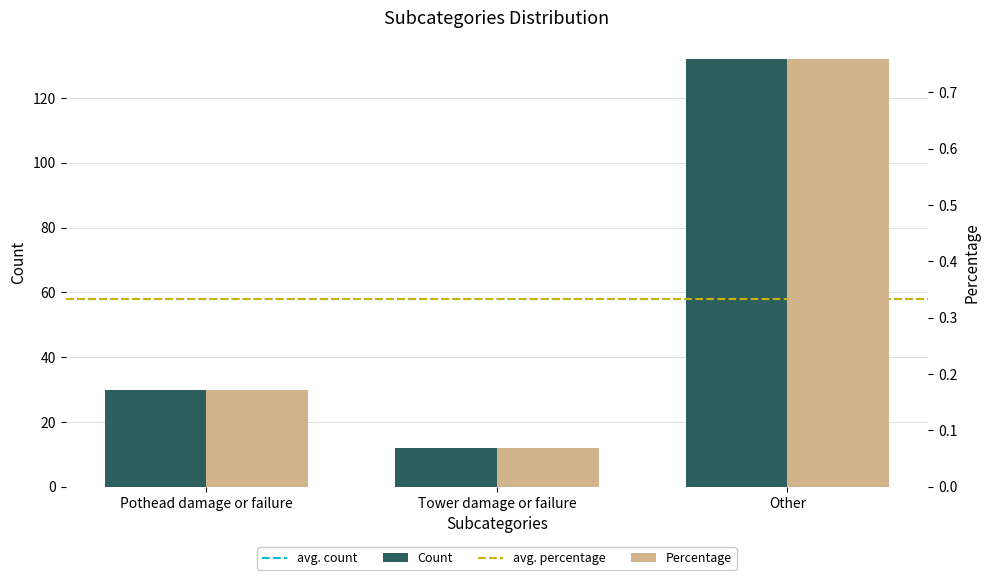

What is the greatest value displayed?

132.0